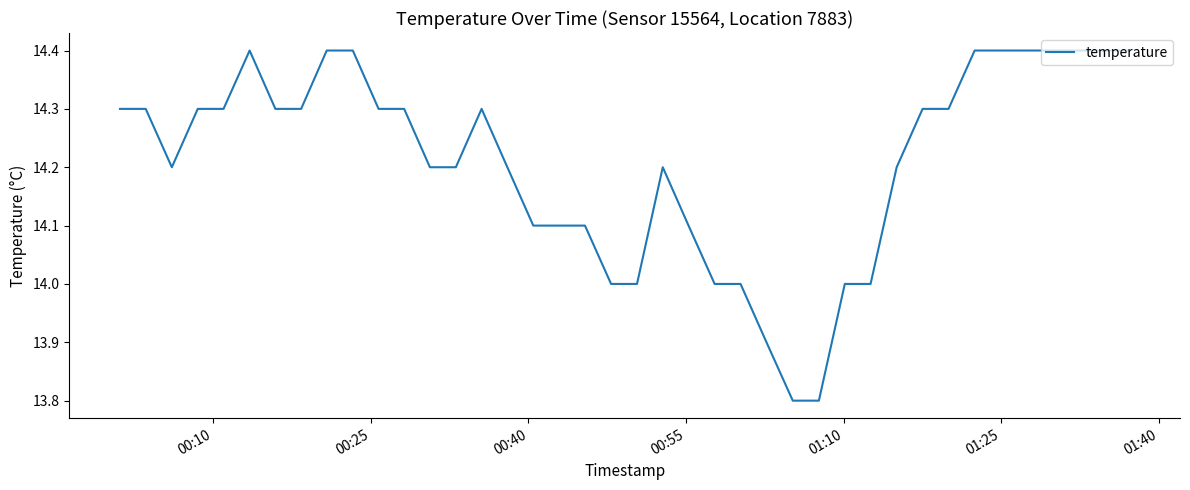

What is the greatest value displayed?

14.4